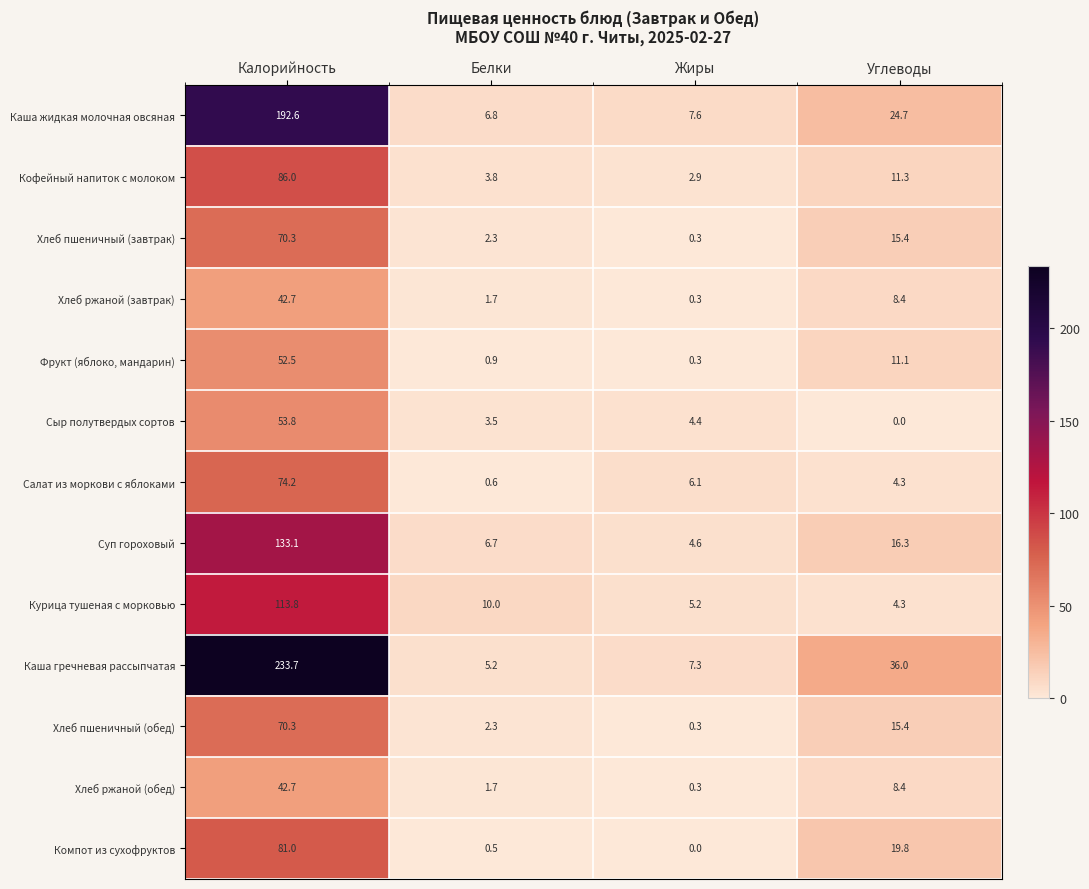

At which category is the sum across all series the highest?

Калорийность